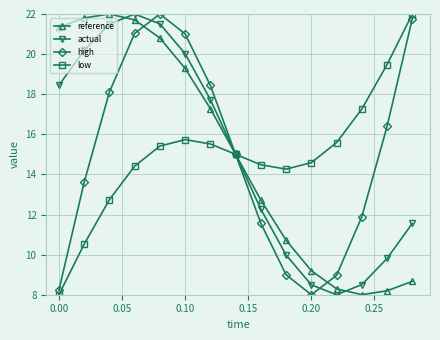

How many interior local valleys does the reference series have?

1